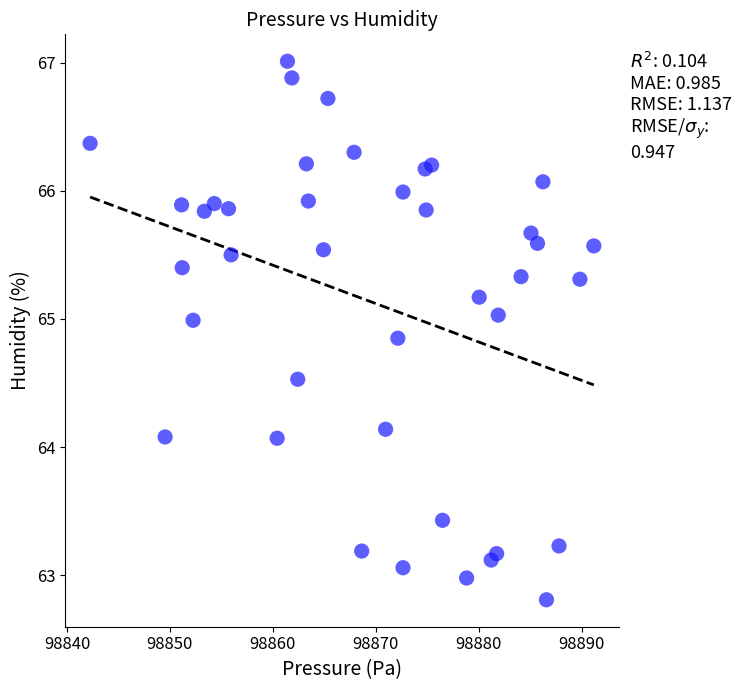

What is the range of Y values (max minus min)?

4.2